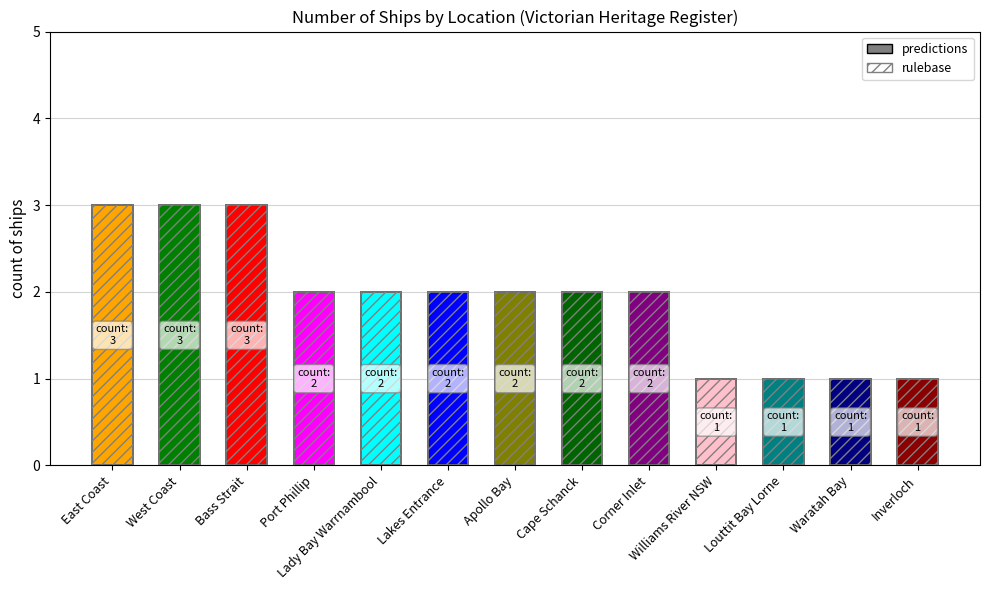

What is the value of the rulebase bar at the 13th from the left?

1